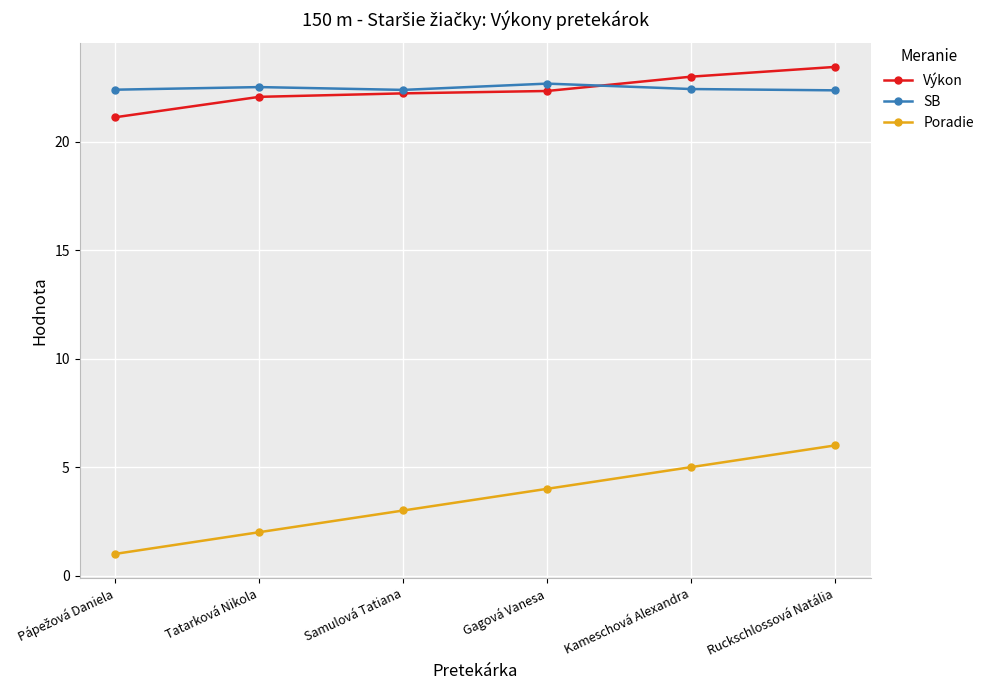

Count the number of data series in this chart.

3